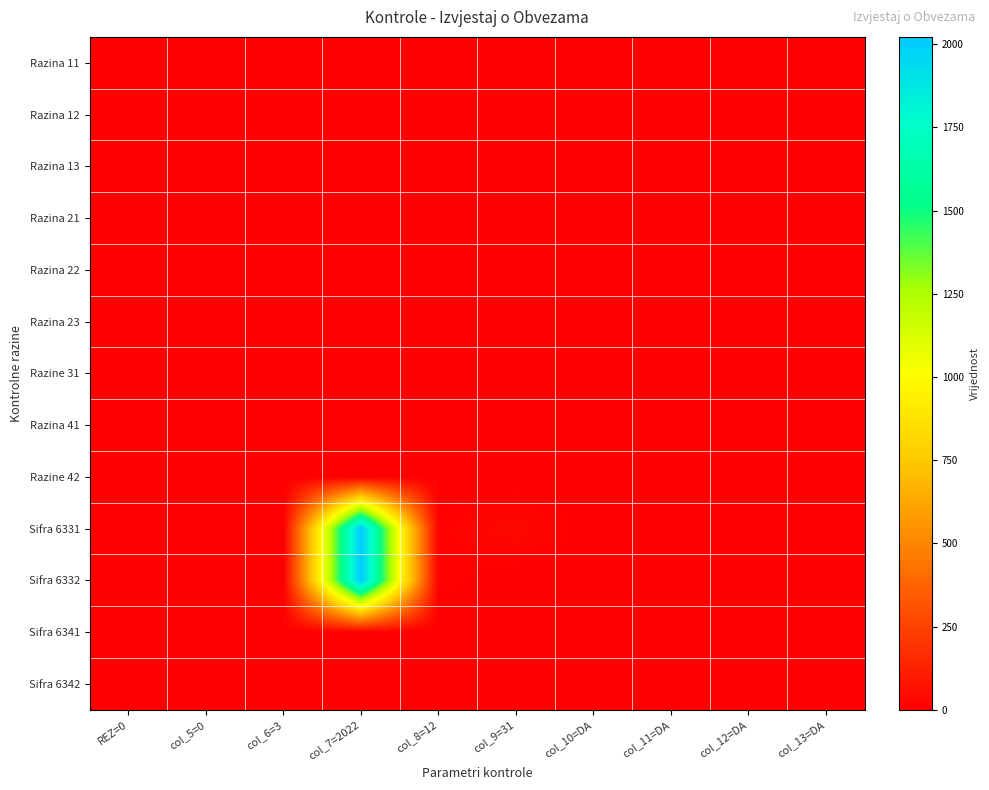

Reading right to left, list all the values displayed in this chart.

Razina 11: col_13=DA=0	col_12=DA=0	col_11=DA=0	col_10=DA=0	col_9=31=0	col_8=12=0	col_7=2022=0	col_6=3=0	col_5=0=0	REZ=0=0
Razina 12: col_13=DA=0	col_12=DA=0	col_11=DA=0	col_10=DA=0	col_9=31=0	col_8=12=0	col_7=2022=0	col_6=3=0	col_5=0=0	REZ=0=0
Razina 13: col_13=DA=0	col_12=DA=0	col_11=DA=0	col_10=DA=0	col_9=31=0	col_8=12=0	col_7=2022=0	col_6=3=0	col_5=0=0	REZ=0=0
Razina 21: col_13=DA=0	col_12=DA=0	col_11=DA=0	col_10=DA=0	col_9=31=0	col_8=12=0	col_7=2022=0	col_6=3=0	col_5=0=0	REZ=0=0
Razina 22: col_13=DA=0	col_12=DA=0	col_11=DA=0	col_10=DA=0	col_9=31=0	col_8=12=0	col_7=2022=0	col_6=3=0	col_5=0=0	REZ=0=0
Razina 23: col_13=DA=0	col_12=DA=0	col_11=DA=0	col_10=DA=0	col_9=31=0	col_8=12=0	col_7=2022=0	col_6=3=0	col_5=0=0	REZ=0=0
Razine 31: col_13=DA=0	col_12=DA=0	col_11=DA=0	col_10=DA=0	col_9=31=0	col_8=12=0	col_7=2022=0	col_6=3=0	col_5=0=0	REZ=0=0
Razina 41: col_13=DA=0	col_12=DA=0	col_11=DA=0	col_10=DA=0	col_9=31=0	col_8=12=0	col_7=2022=0	col_6=3=0	col_5=0=0	REZ=0=0
Razine 42: col_13=DA=0	col_12=DA=0	col_11=DA=0	col_10=DA=0	col_9=31=0	col_8=12=0	col_7=2022=0	col_6=3=0	col_5=0=0	REZ=0=0
Sifra 6331: col_13=DA=0	col_12=DA=0	col_11=DA=0	col_10=DA=0	col_9=31=31	col_8=12=12	col_7=2022=2022	col_6=3=3	col_5=0=0	REZ=0=0
Sifra 6332: col_13=DA=0	col_12=DA=0	col_11=DA=0	col_10=DA=0	col_9=31=0	col_8=12=12	col_7=2022=2022	col_6=3=3	col_5=0=0	REZ=0=0
Sifra 6341: col_13=DA=0	col_12=DA=0	col_11=DA=0	col_10=DA=0	col_9=31=0	col_8=12=0	col_7=2022=0	col_6=3=0	col_5=0=0	REZ=0=0
Sifra 6342: col_13=DA=0	col_12=DA=0	col_11=DA=0	col_10=DA=0	col_9=31=0	col_8=12=0	col_7=2022=0	col_6=3=0	col_5=0=0	REZ=0=0